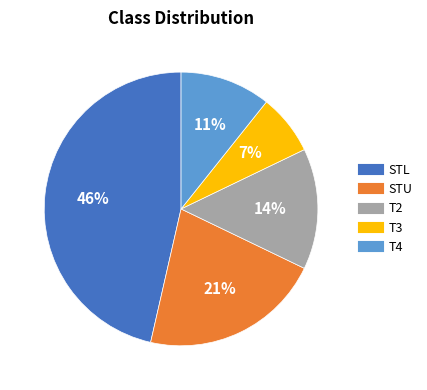

The STL slice represents 46% of the pie. True or false?

True